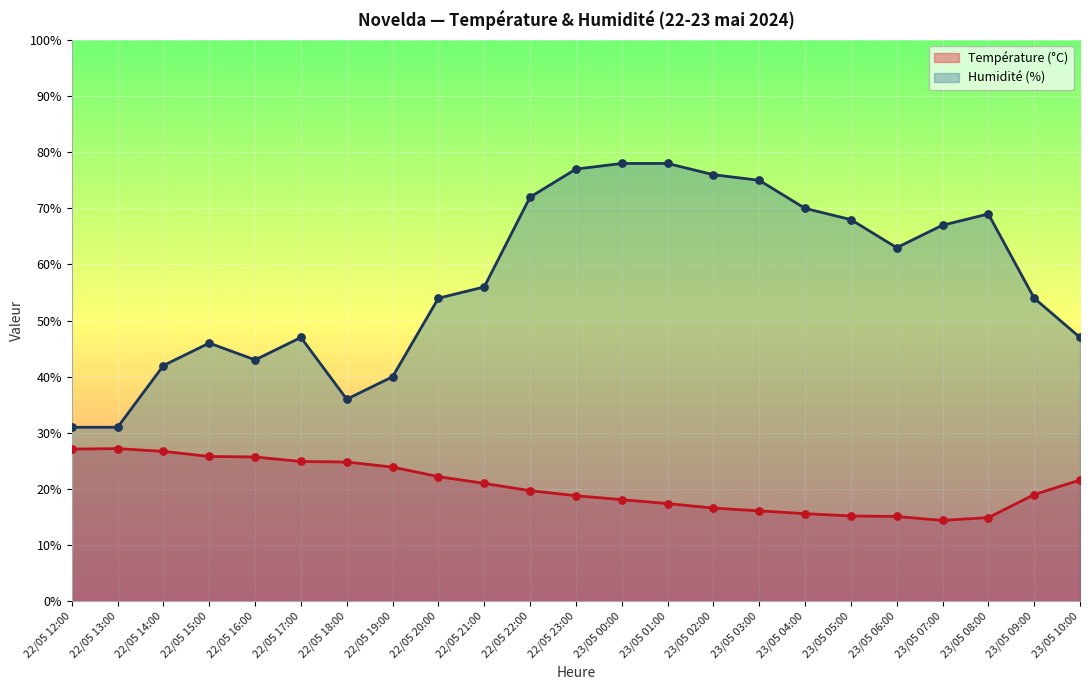

At which category is the sum across all series the highest?

23/05 00:00